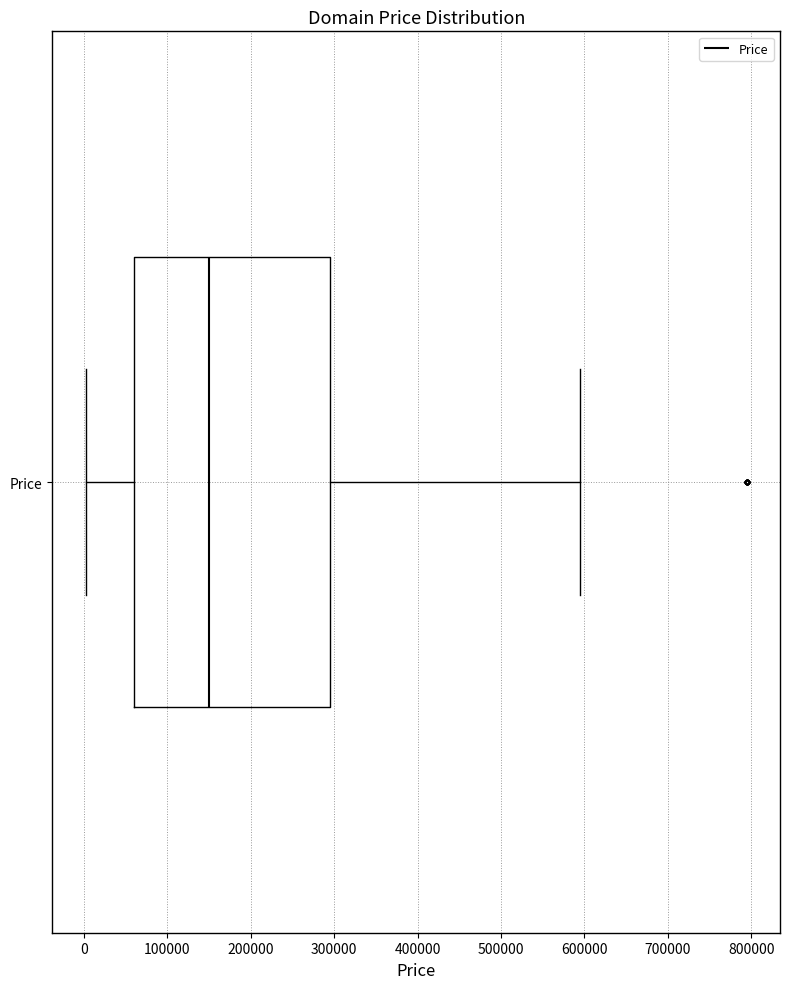

Transcribe this box plot: give where the median line is, the range the box spans, and where the two whiskers end, as read against the x-axis. The values are not printed on the chart, so give them approximately, as read against the axis.

median 150000, box 60000 to 290000, whiskers 0 to 590000